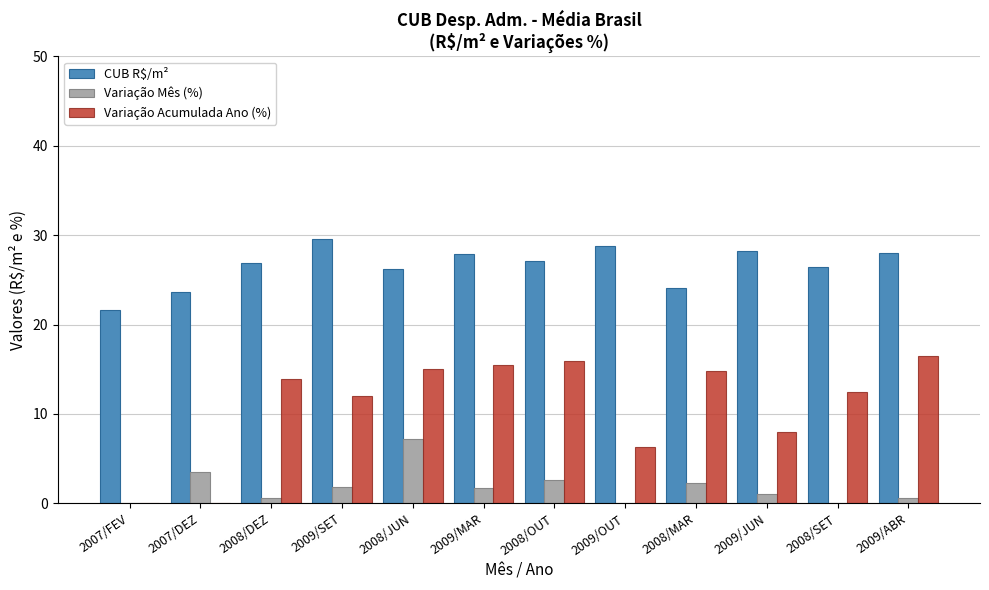

How many data points in Variação Acumulada Ano (%) are less than 13?

6